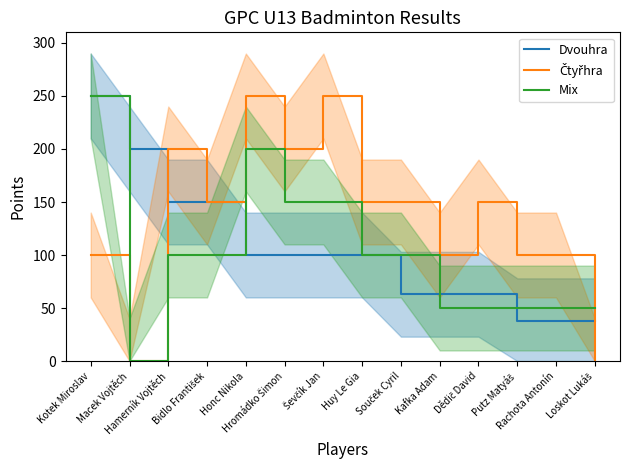

What is the label of the 8th point from the left?

Huy Le Gia